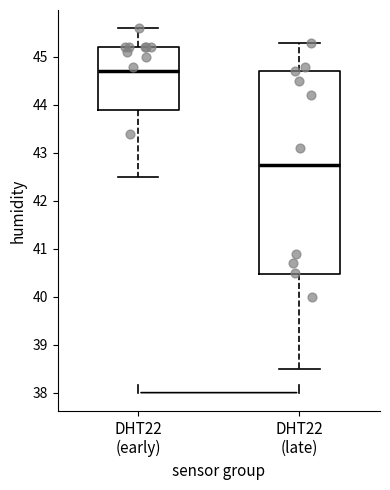

Comparing the boxes themselves (not the whiskers), which one is the tallest?

DHT22 (late)